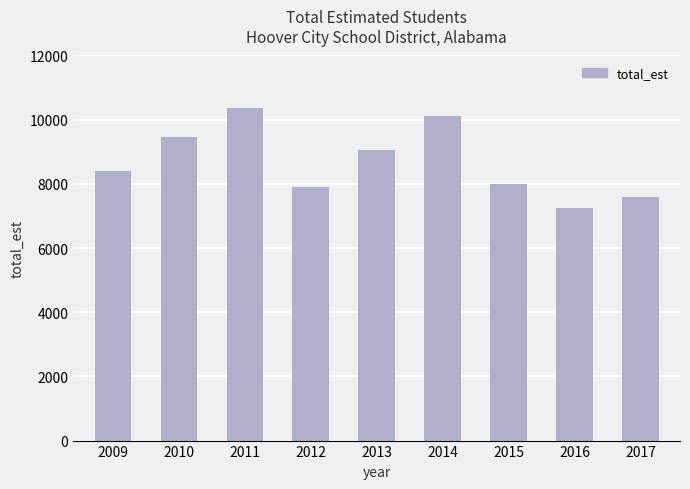

The value at 2015 is 13719. True or false?

False